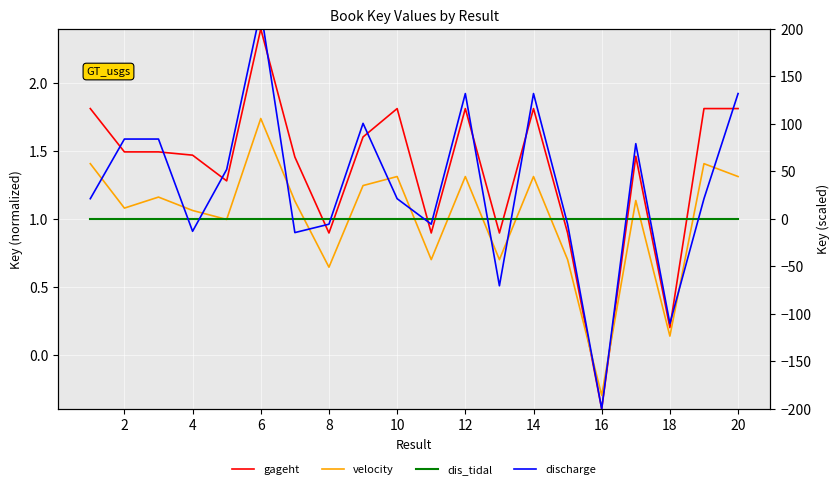

List the series in order of their peak value, highest first.

discharge, gageht, velocity, dis_tidal